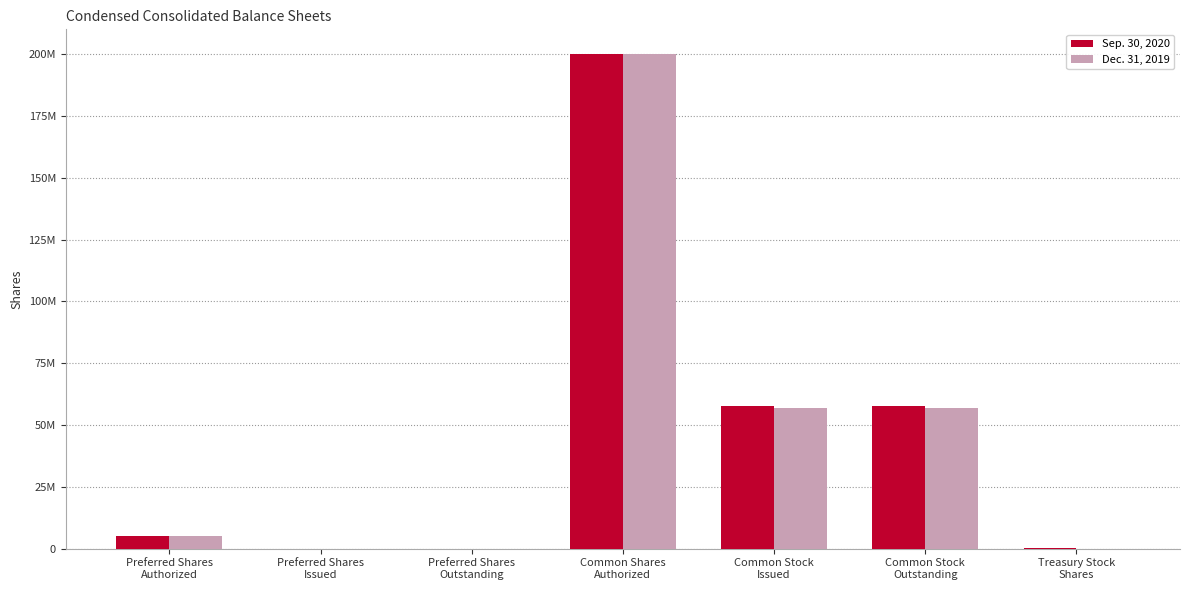

What are all the series names shown in the legend?

Sep. 30, 2020, Dec. 31, 2019